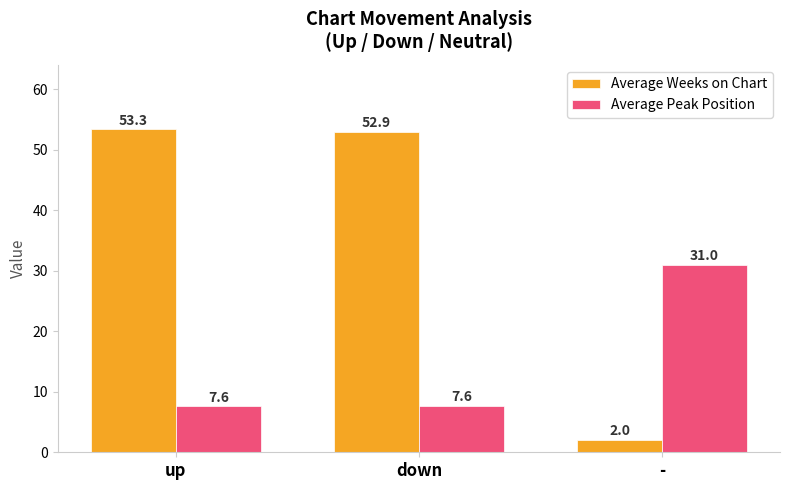

How many bars are there in total?

6